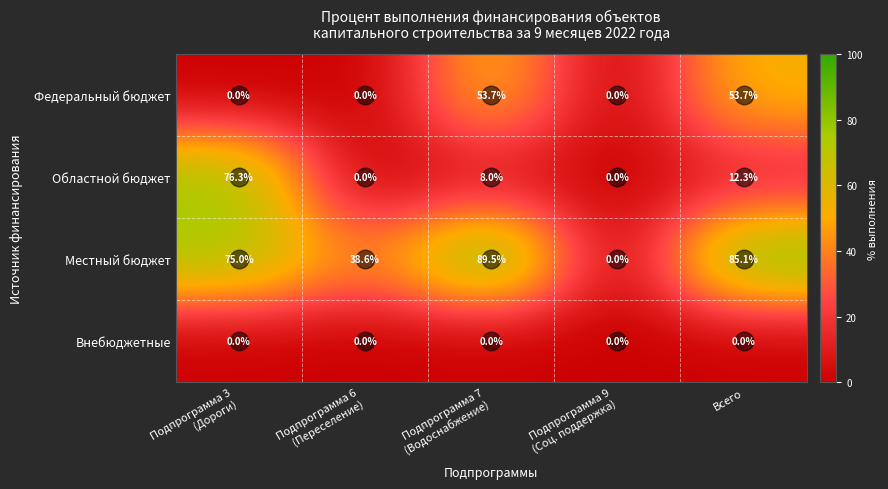

At how many categories does at least one series exceed 1?

4